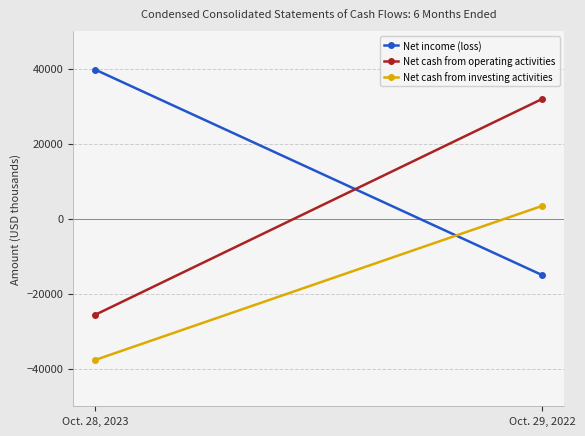

Reading left to right, extract all data points from this chart.

Net income (loss): 39735	-15018
Net cash from operating activities: -25590	31932
Net cash from investing activities: -37635	3418